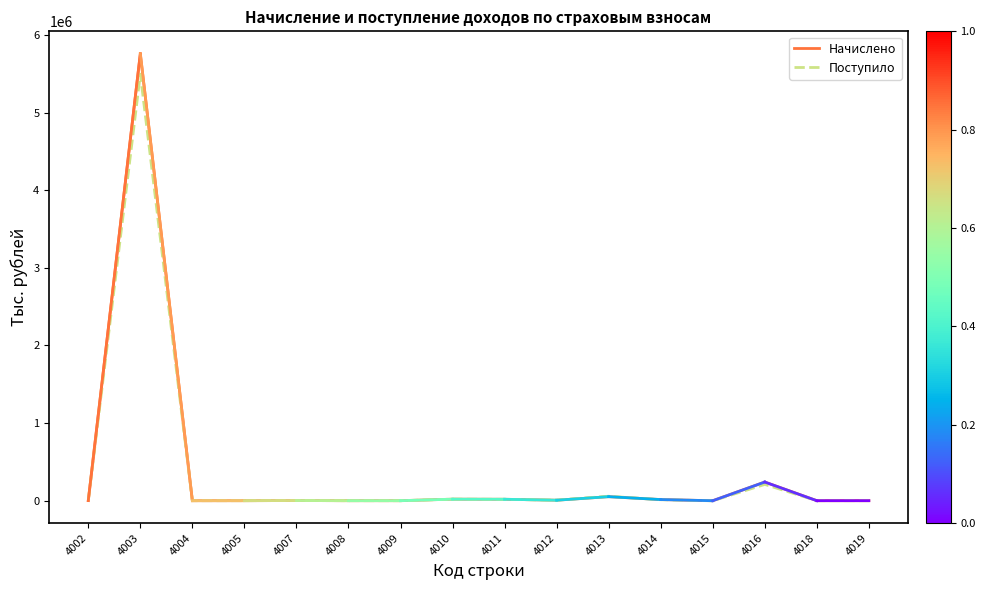

Where is the first local maximum for Начислено?

4003